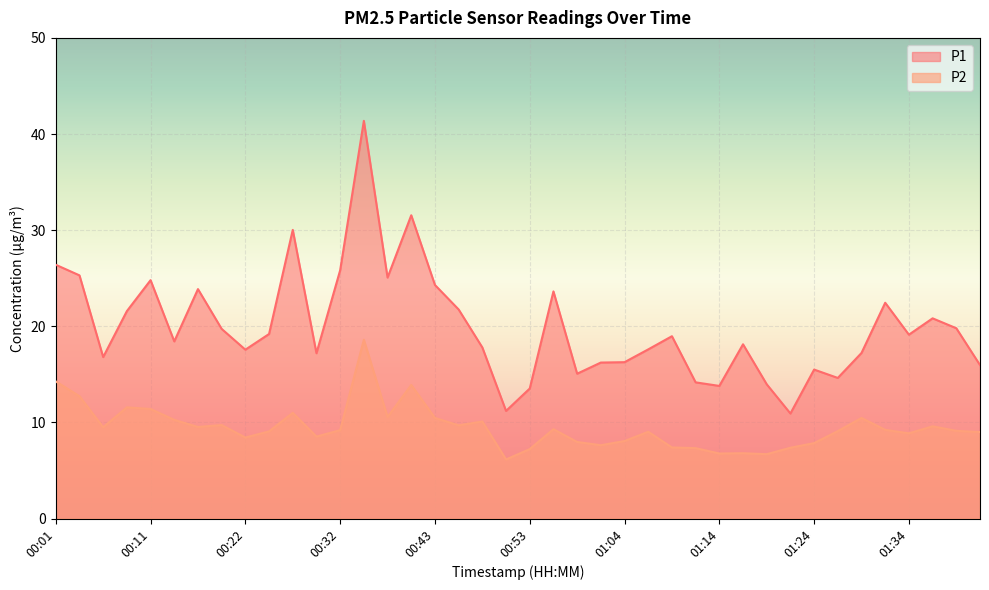

Is the value of P1 at 00:17 greater than the value of P2 at 00:22?

Yes